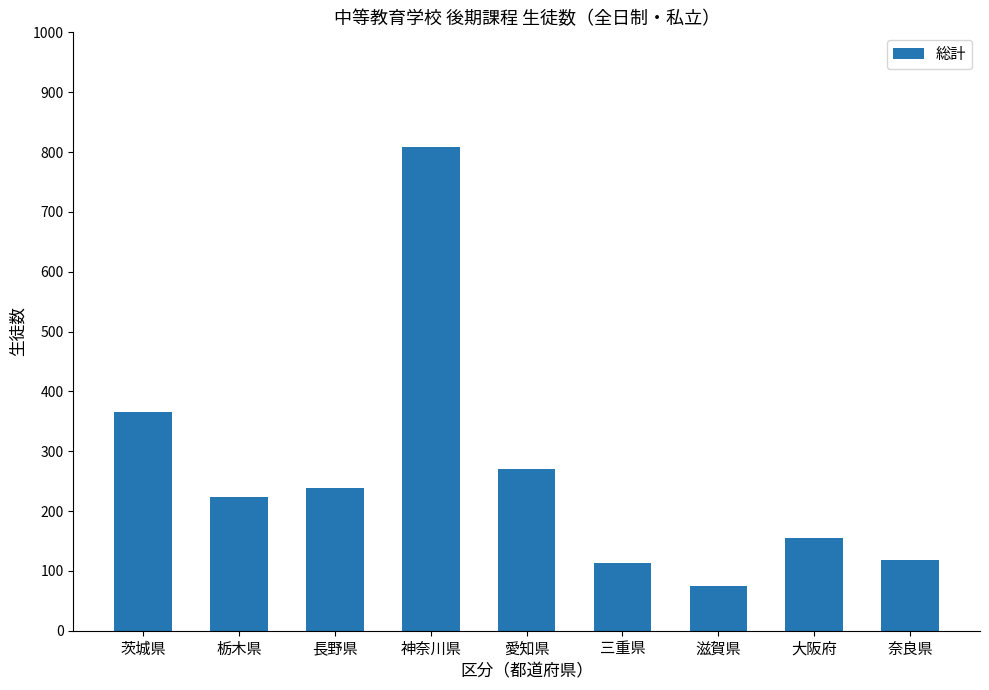

What is the approximate value at 滋賀県, to the nearest 10?

80